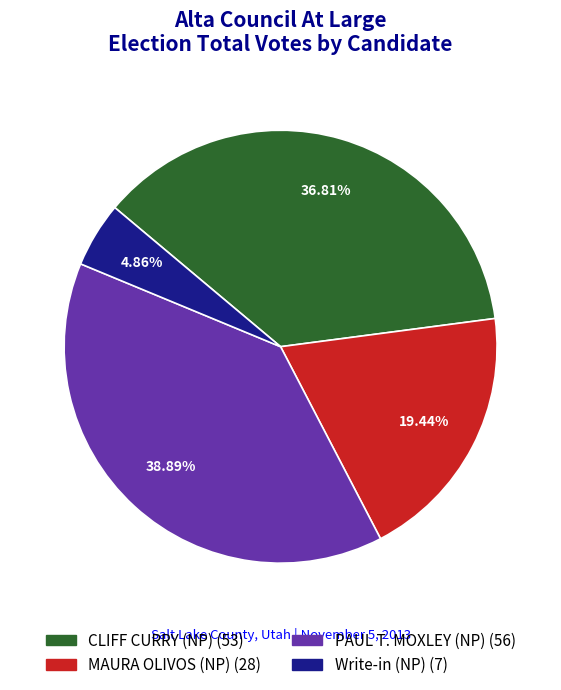

Count the number of slices in the pie.

4